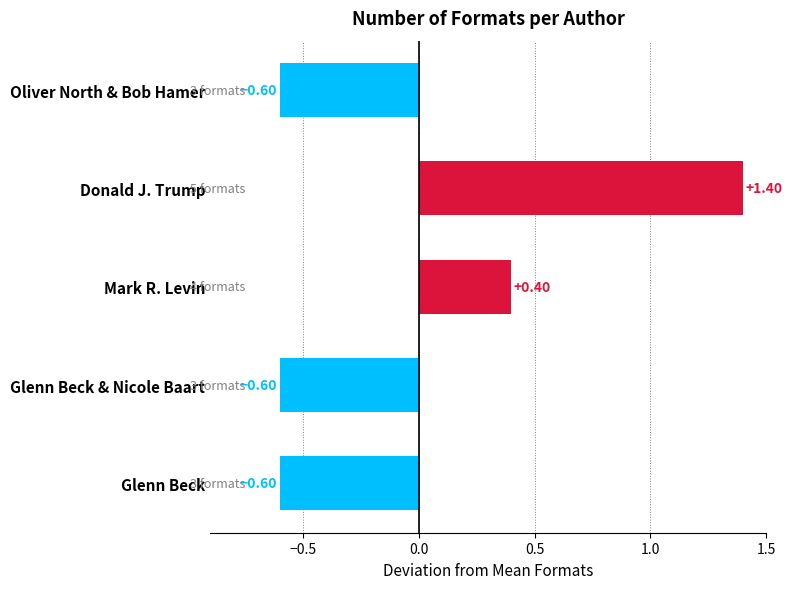

What is the maximum value shown in the chart?

1.4